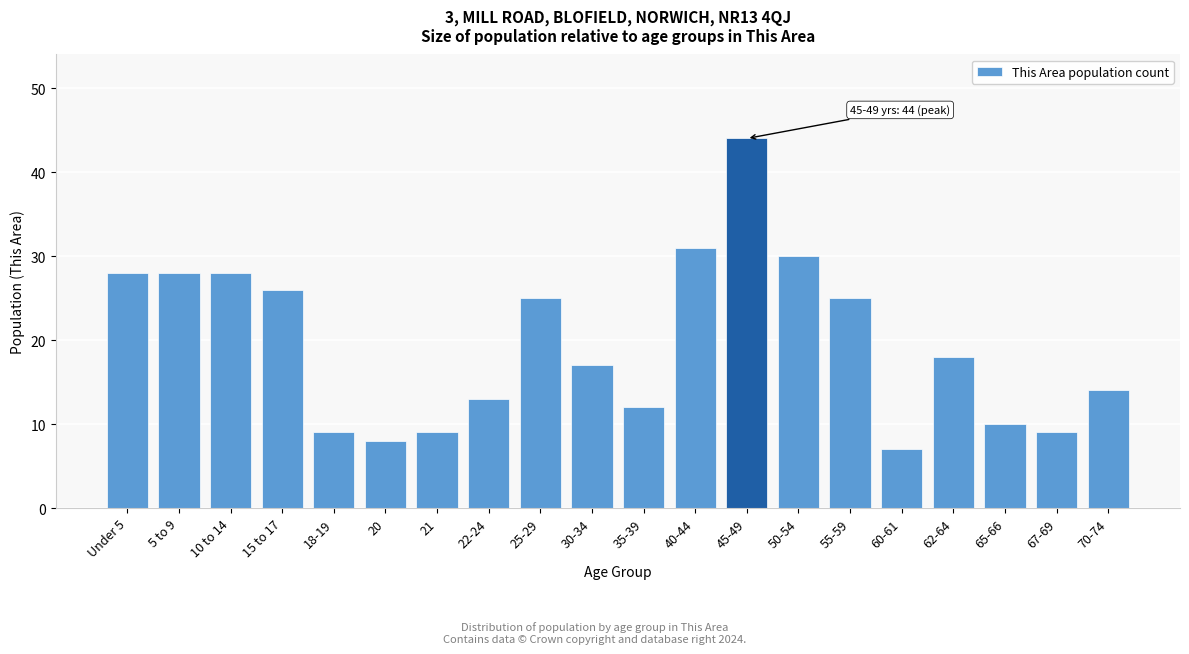

Reading left to right, transcribe all the data shown in this chart.

28	28	28	26	9	8	9	13	25	17	12	31	44	30	25	7	18	10	9	14